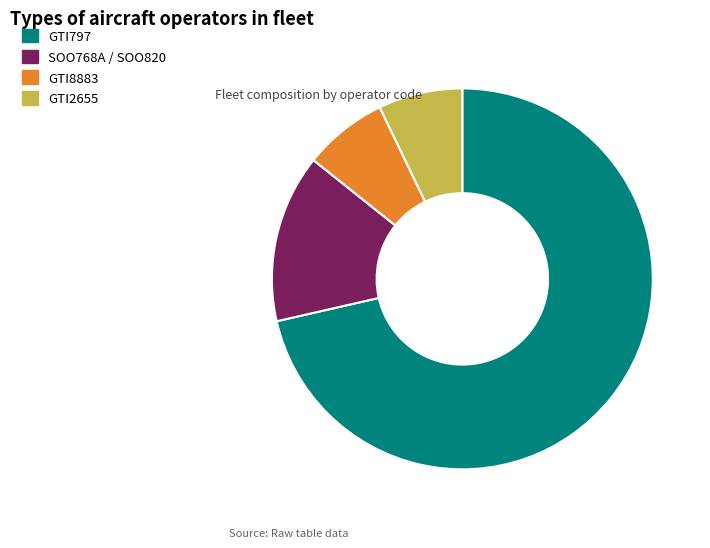

How many segments does this pie chart have?

4